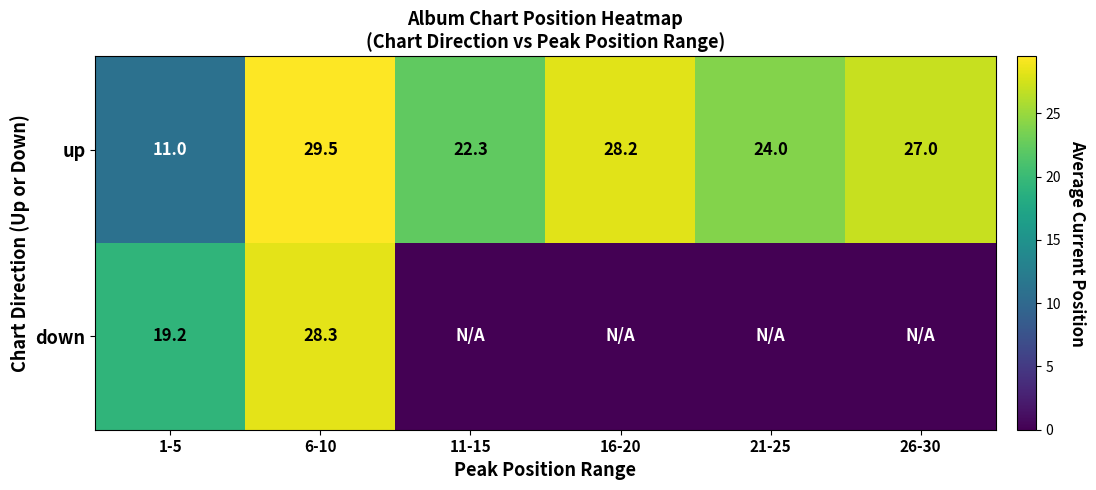

What is the difference between the maximum and second lowest values in the up series?

7.2